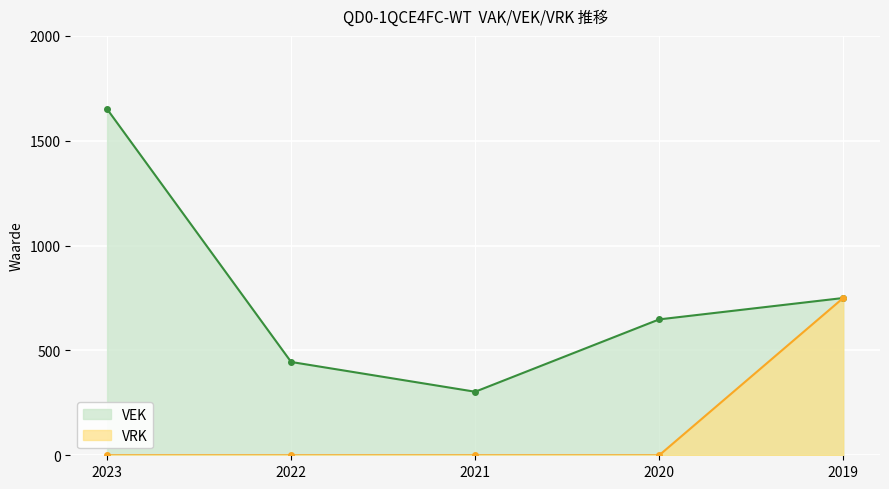

Which series has the largest total across all categories?

VEK